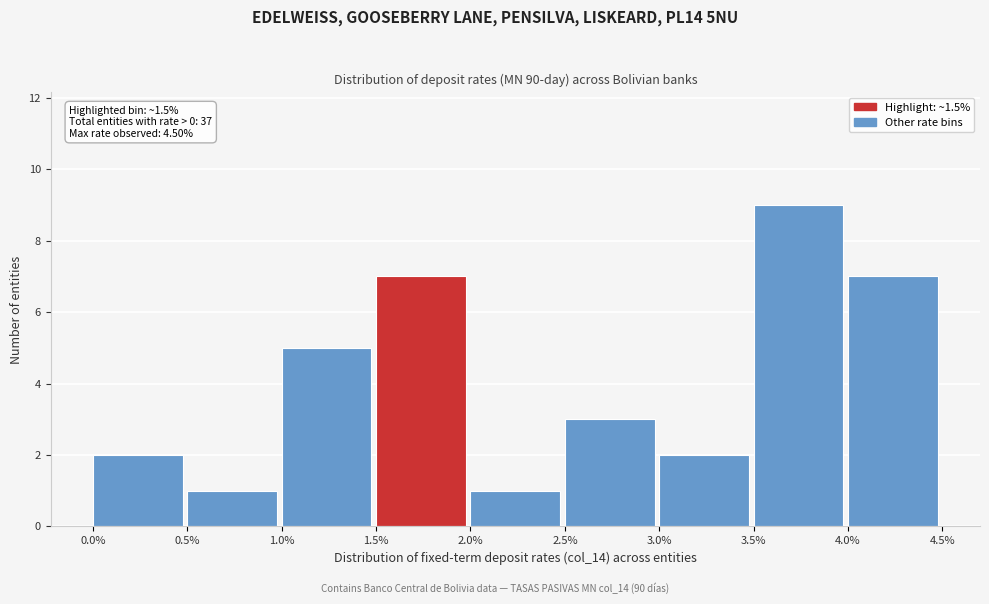

Which range on the x-axis has the tallest bar?

3.5% to 4.0%